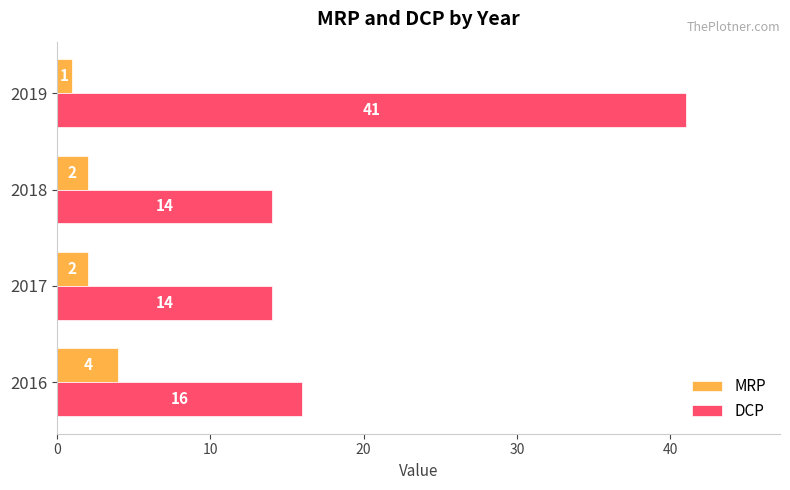

Which category has the lowest value in the MRP series?

2019